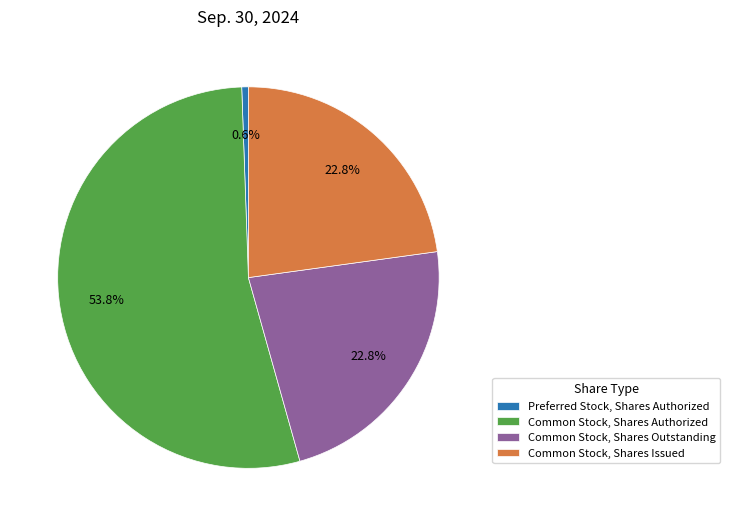

What is the majority slice?

Common Stock, Shares Authorized